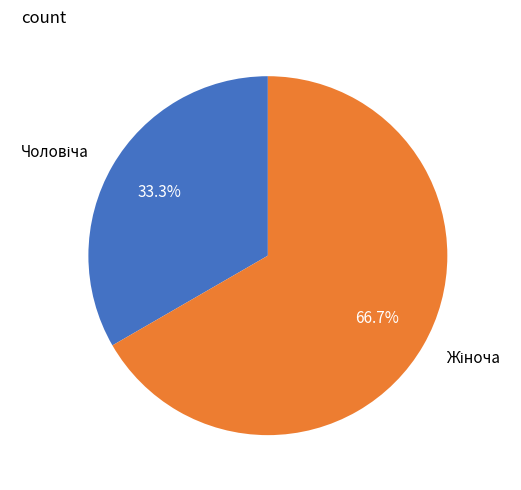

Is there any slice that represents more than half of the pie?

Yes